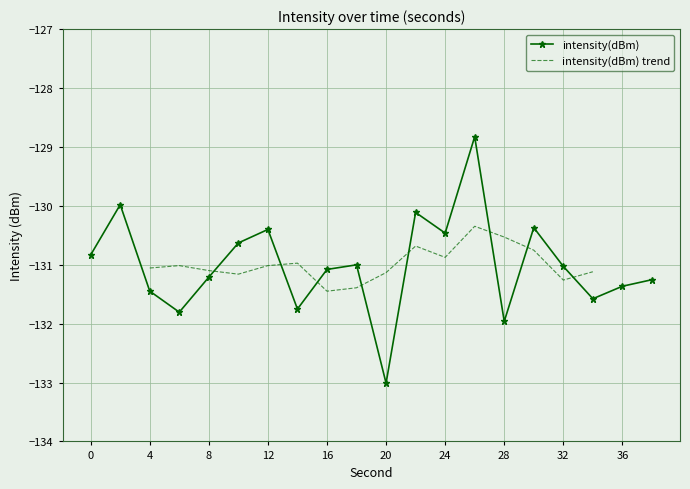

List the labels in order of value, largest first.

26, 2, 22, 30, 12, 24, 10, 0, 18, 32, 16, 8, 38, 36, 4, 34, 14, 6, 28, 20